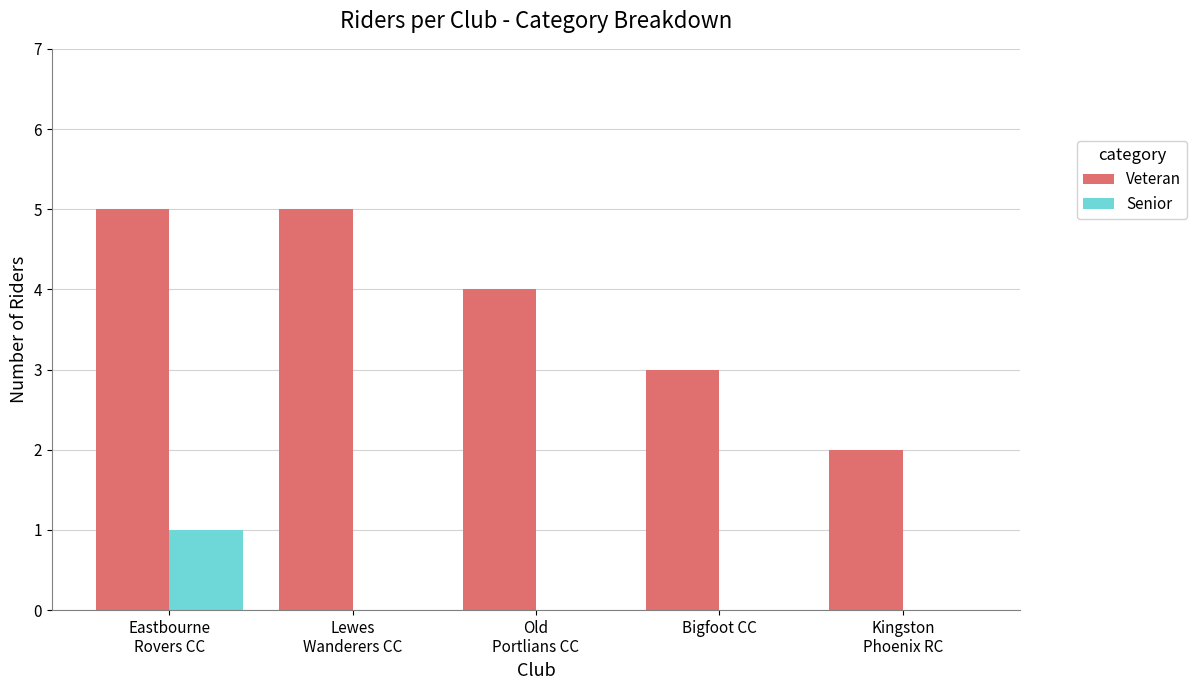

What is the total value across all series at Lewes
Wanderers CC?

5